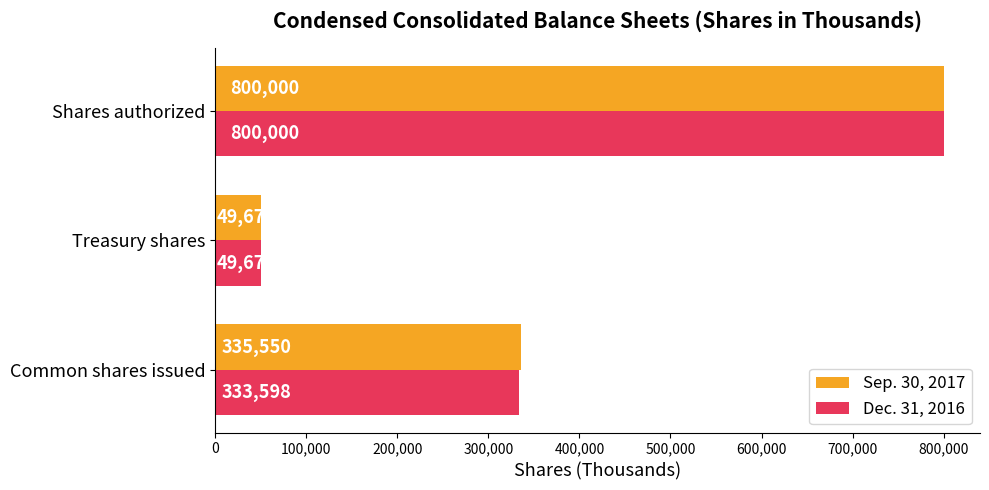

At which label does Dec. 31, 2016 reach its minimum?

Treasury shares